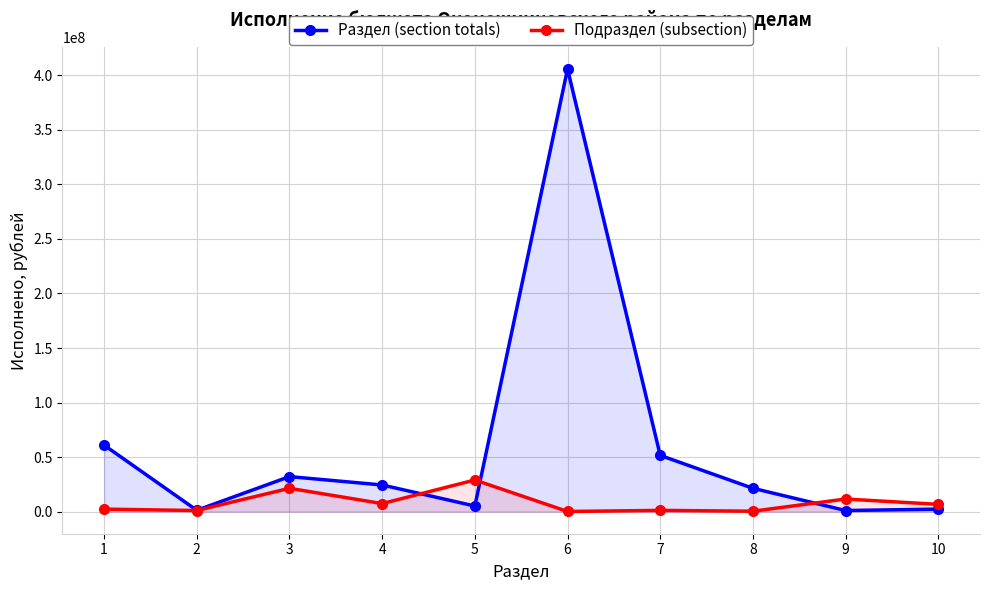

How many lines are shown in the chart?

2